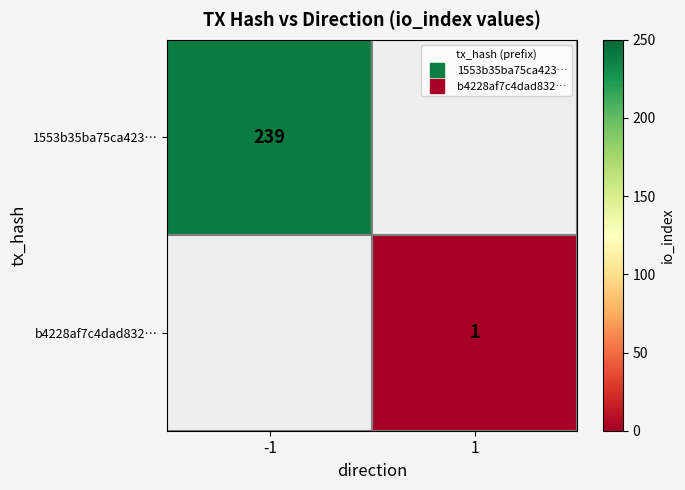

How many values in b4228af7c4dad832… are above zero?

1